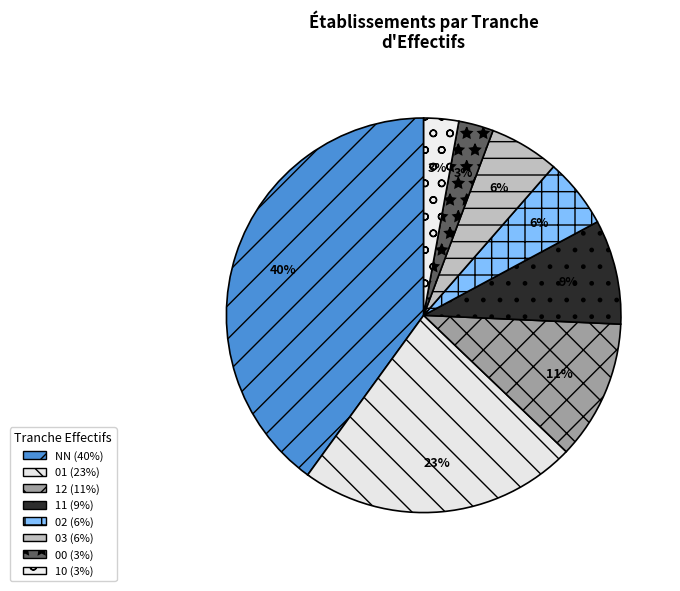

Does any single category account for the majority?

No